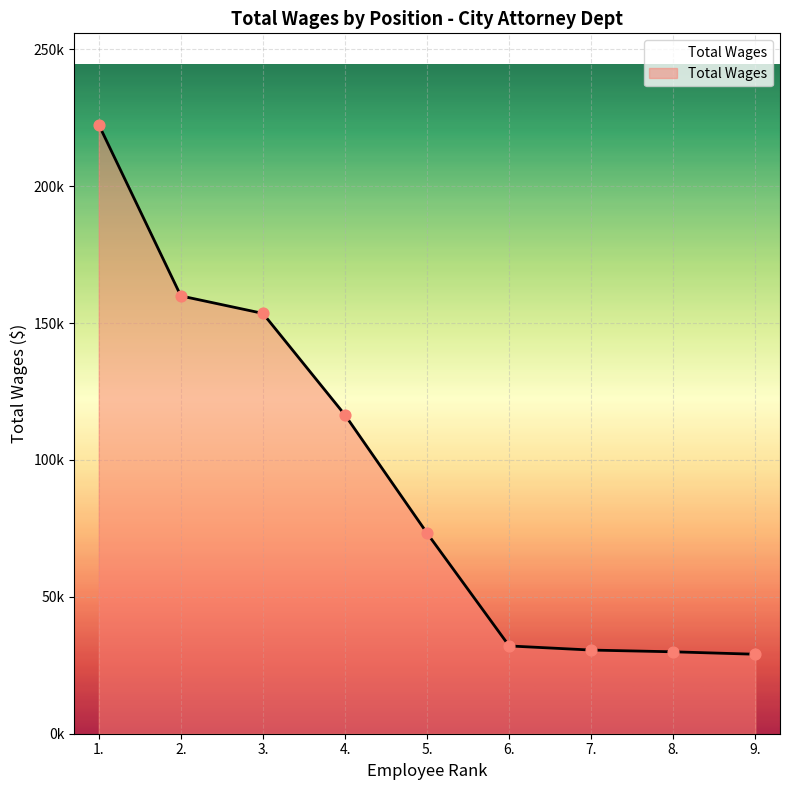

What is the ratio of the value at 5. to the value at 7.?

2.4